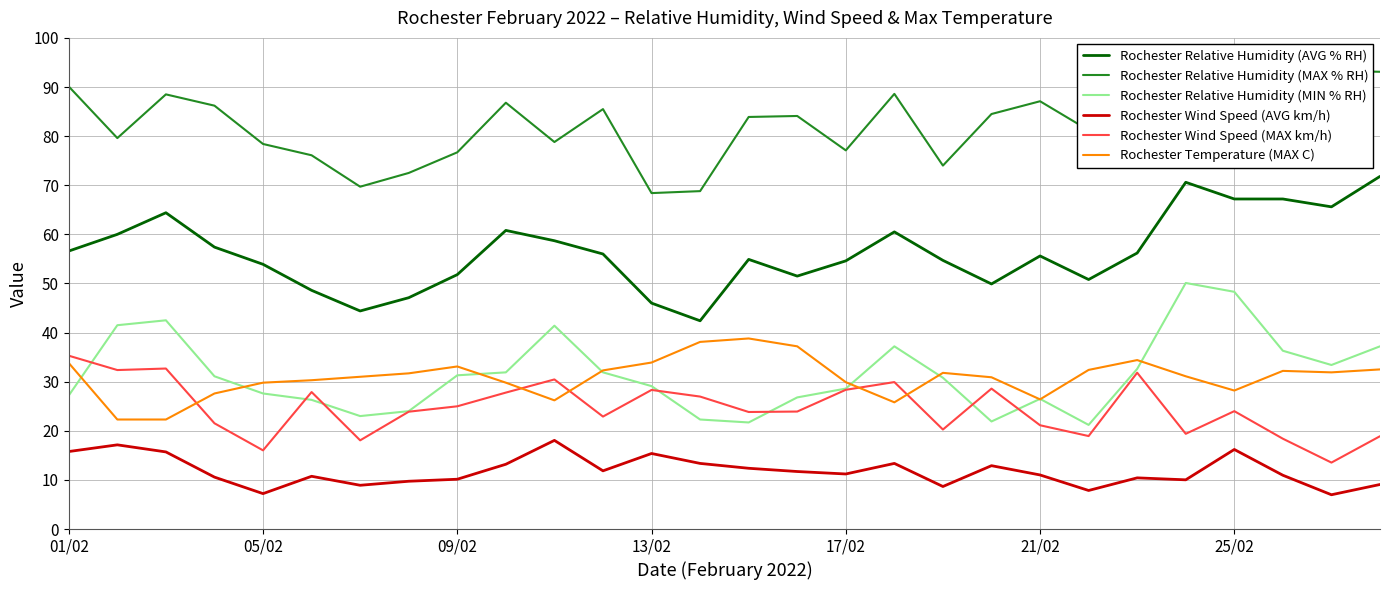

True or false: Rochester Temperature (MAX C) has a value of 18.7 at 25/02.

False